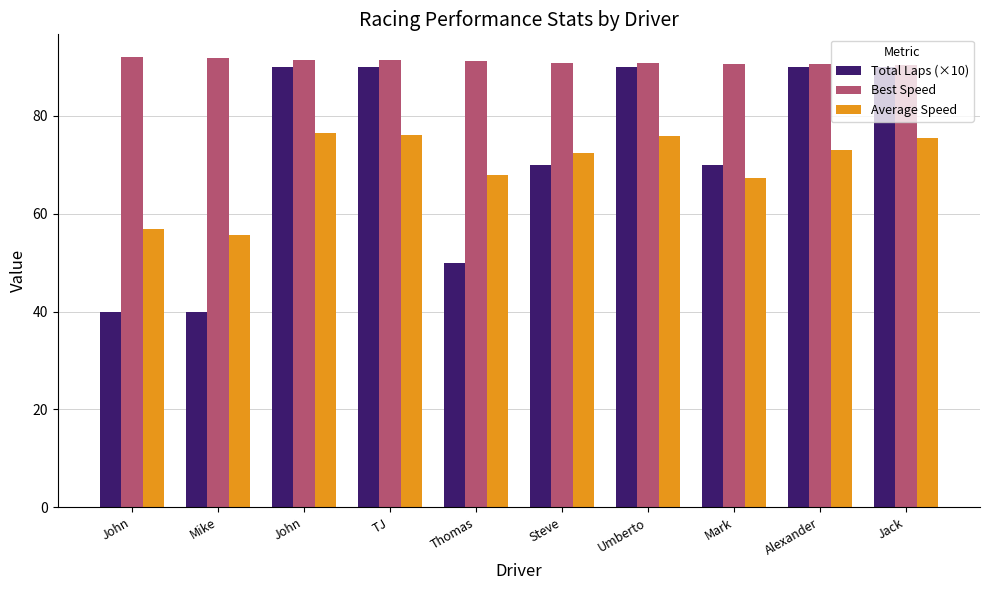

What are all the series names shown in the legend?

Total Laps (×10), Best Speed, Average Speed